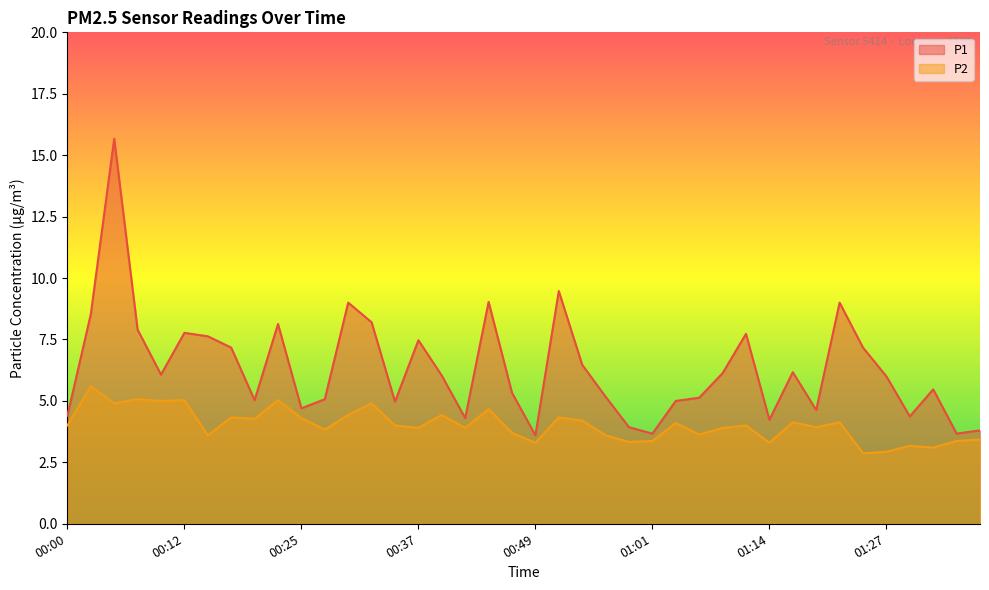

Which series has the largest range (max minus min)?

P1